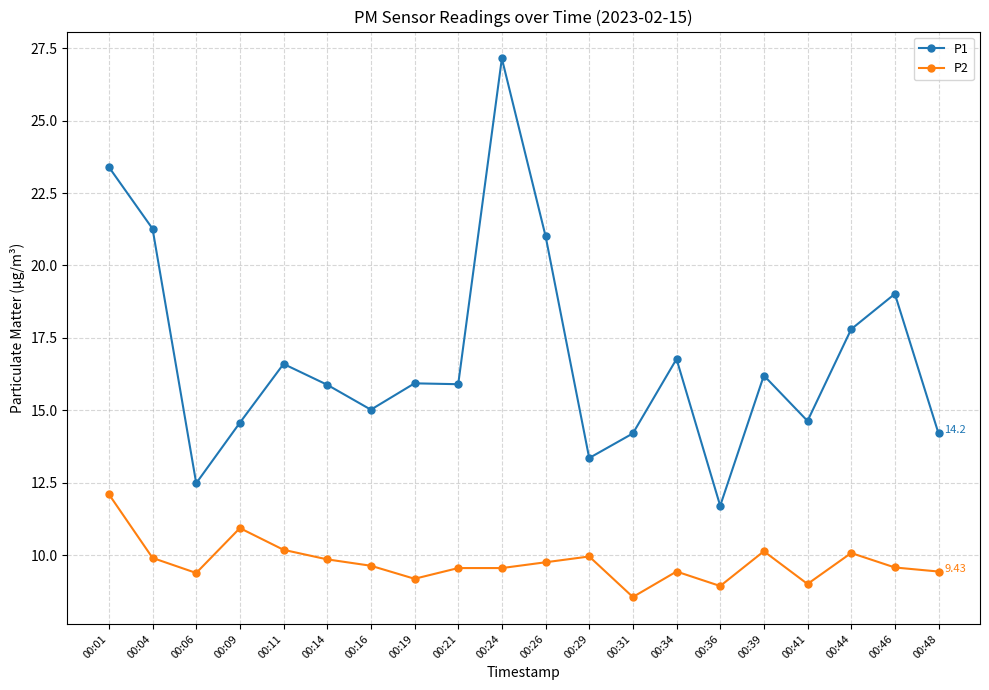

What is the highest value of the P2 series?

12.1